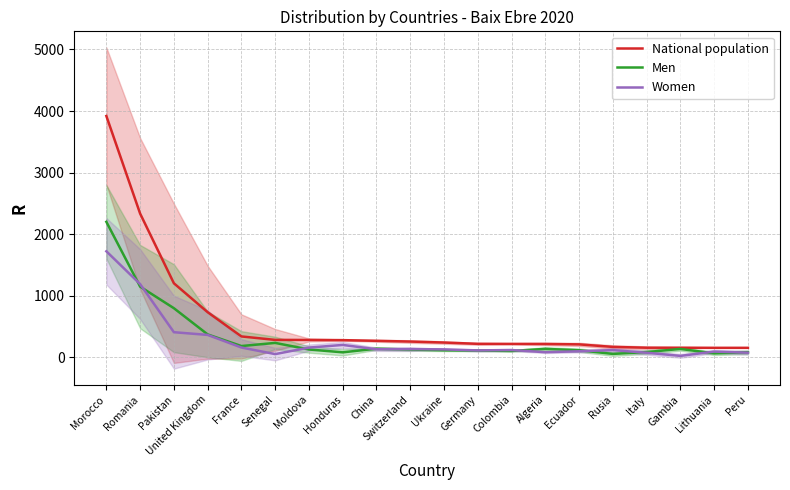

What is the label of the 11th point from the right?

Switzerland